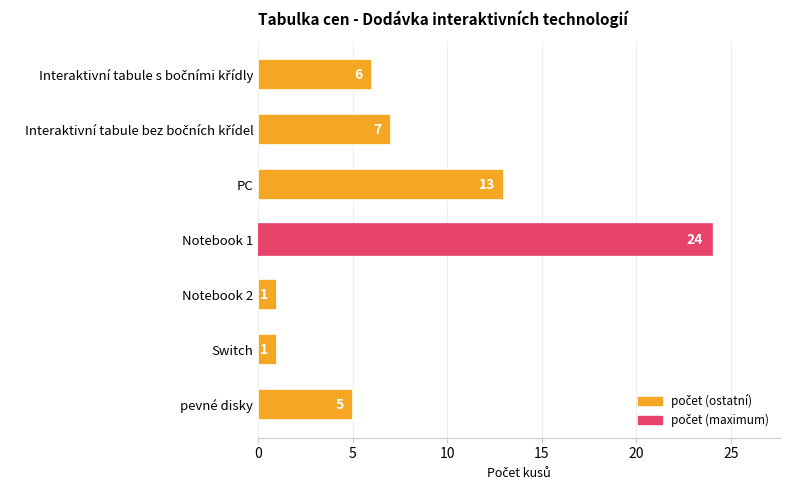

What is the difference between the second highest and second lowest values?

12